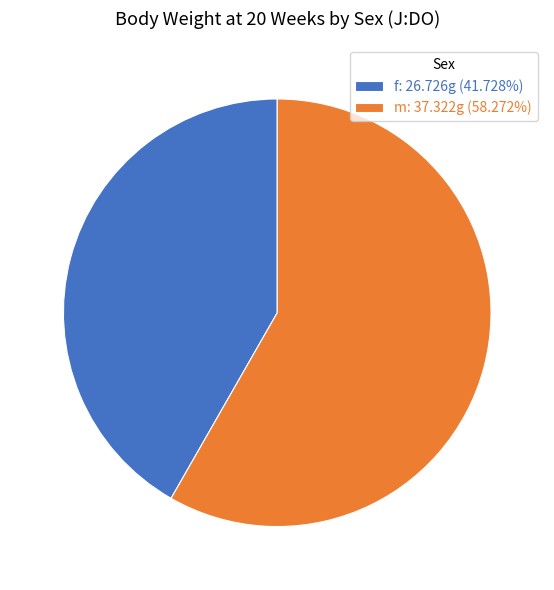

What is the largest slice in the pie chart?

m